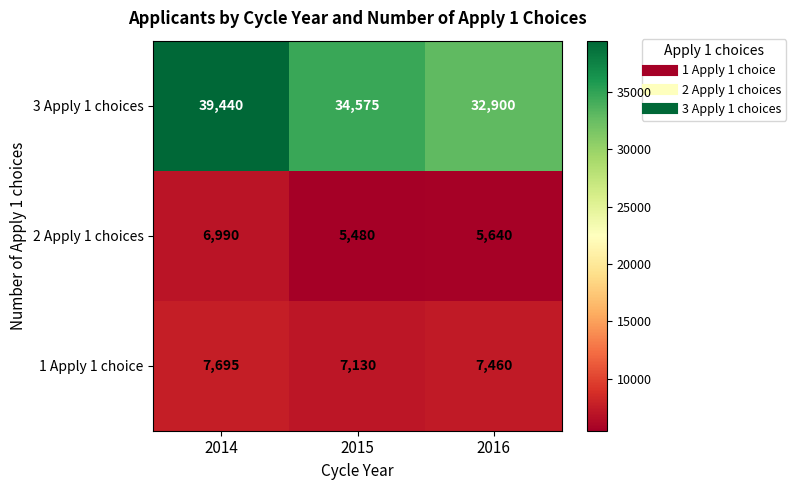

Read the 2 Apply 1 choices value at 2015.

5480